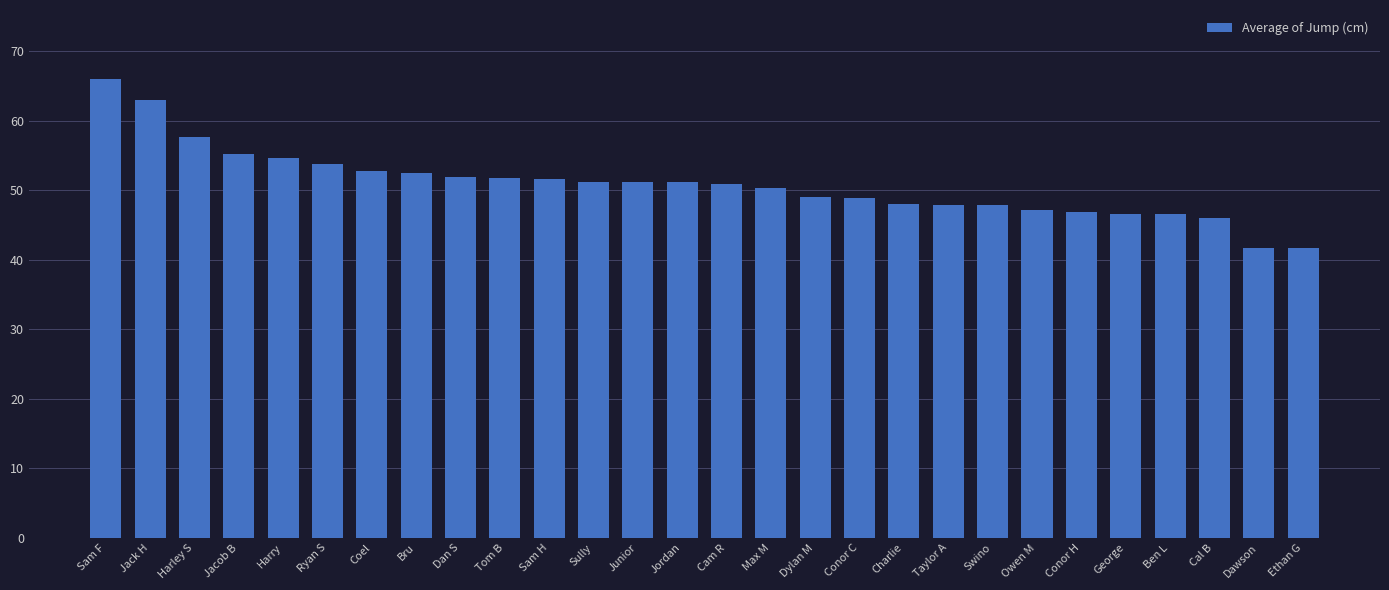

Which label corresponds to the largest value in the chart?

Sam F